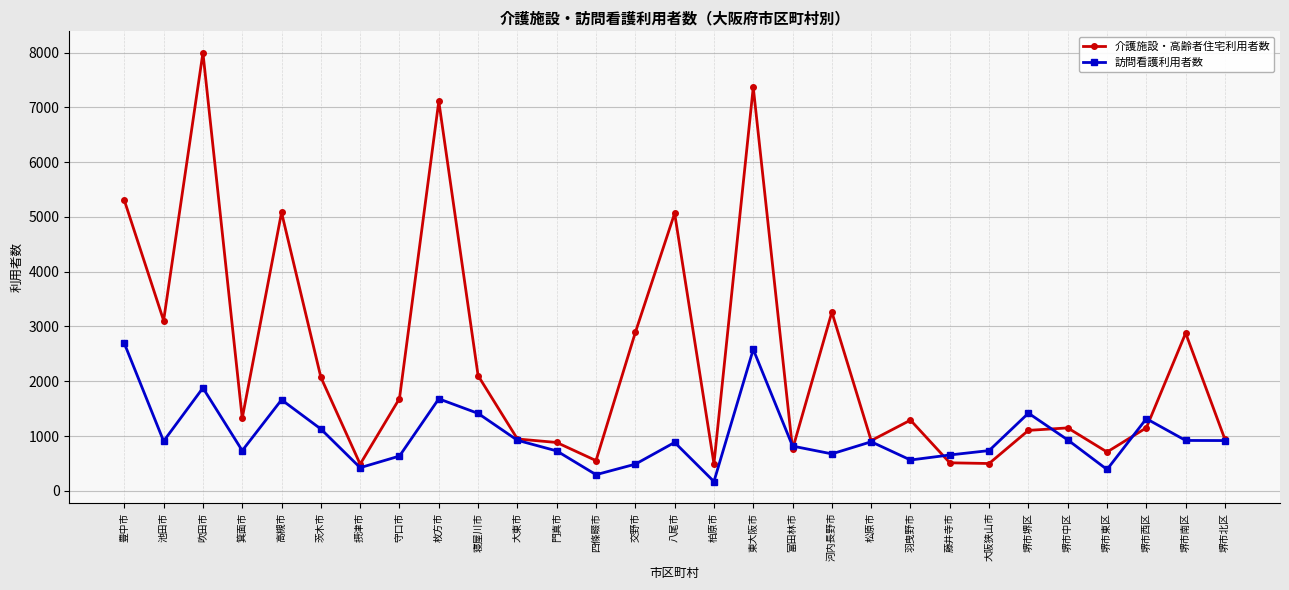

What position from the right is 高槻市?

25